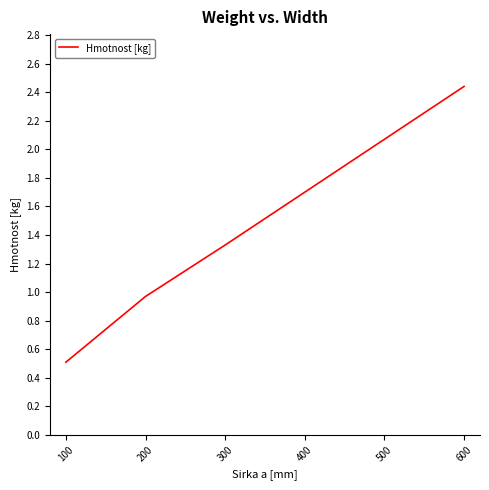

What is the average value?

1.5